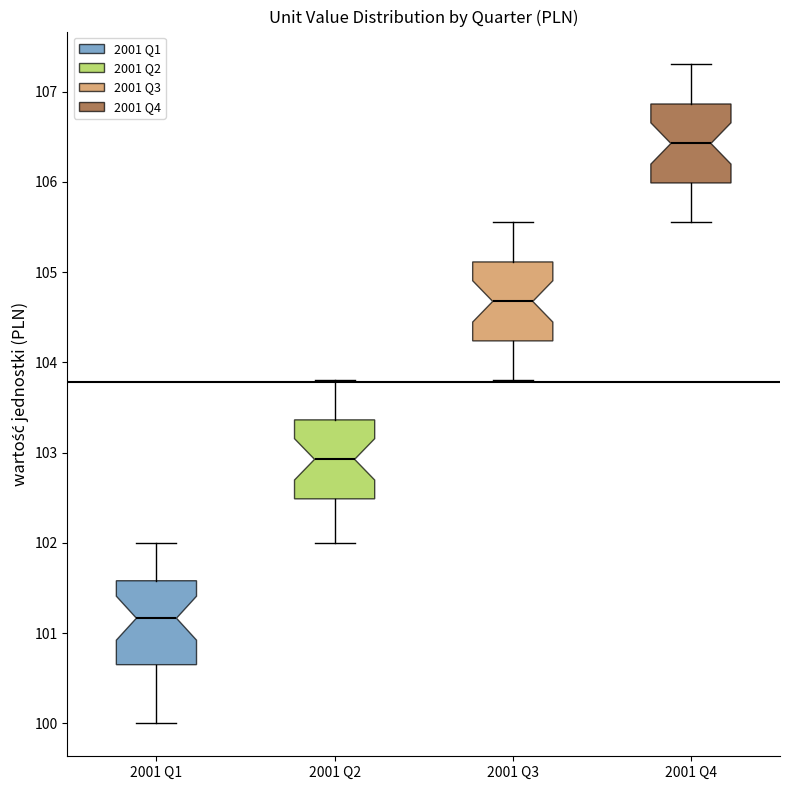

Which box's median line is the highest?

2001 Q4